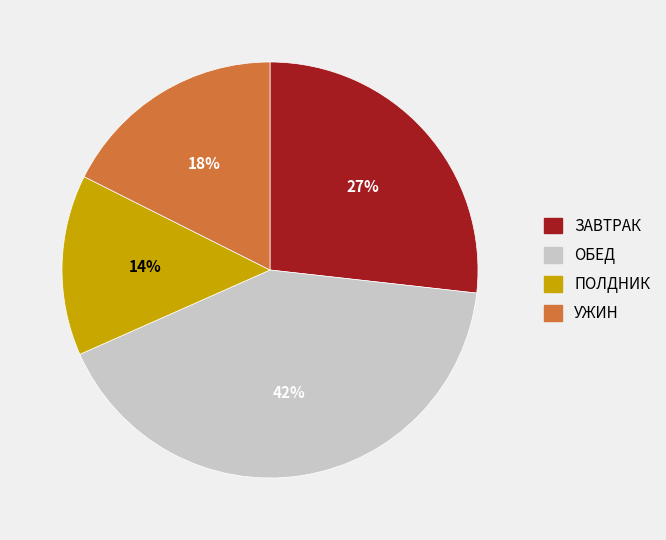

Between ПОЛДНИК and УЖИН, which is larger?

УЖИН